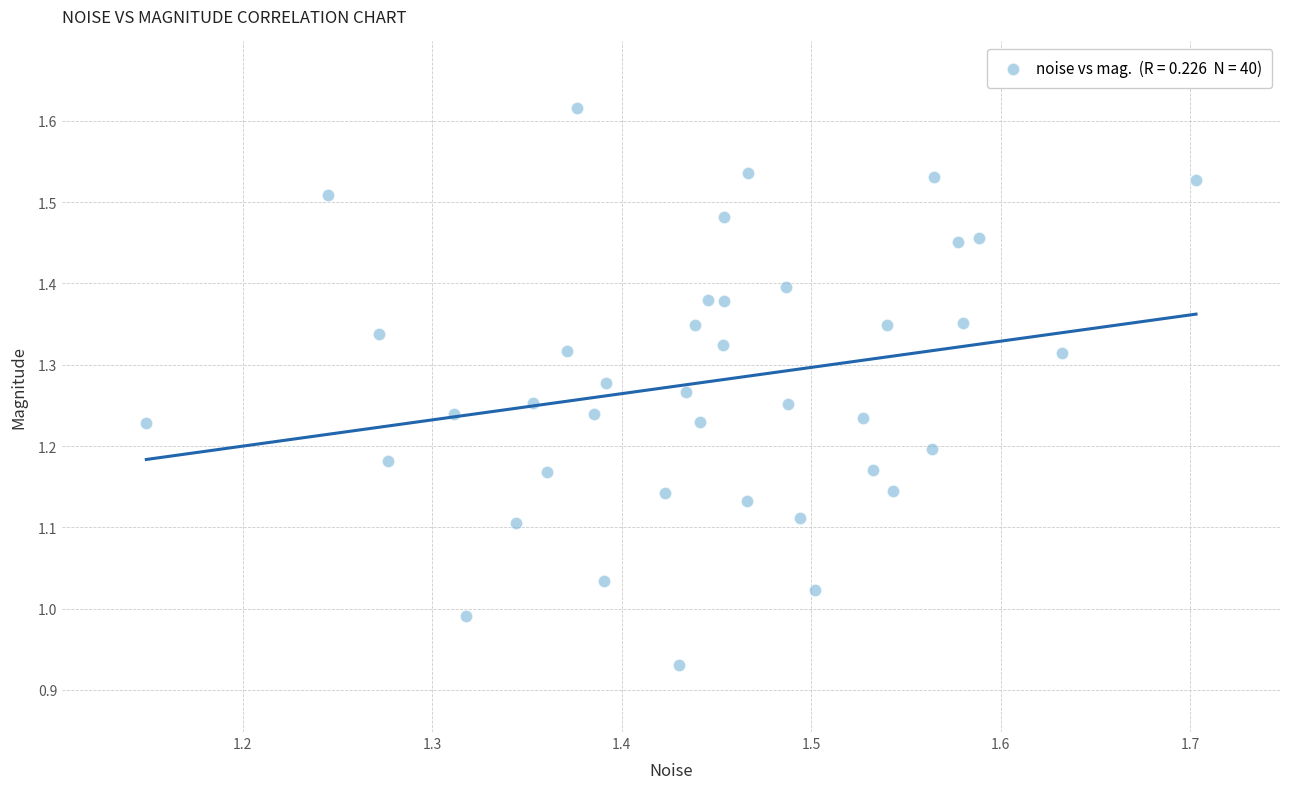

What is the range of Y values (max minus min)?

0.7